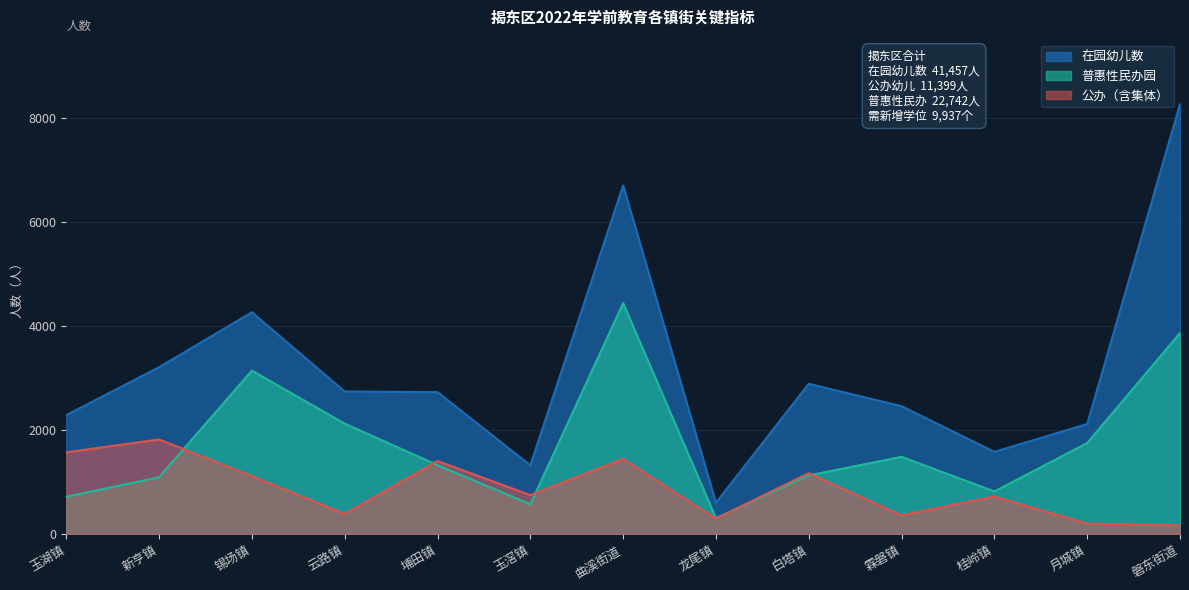

How many data points in 普惠性民办园 are above 1323?

6